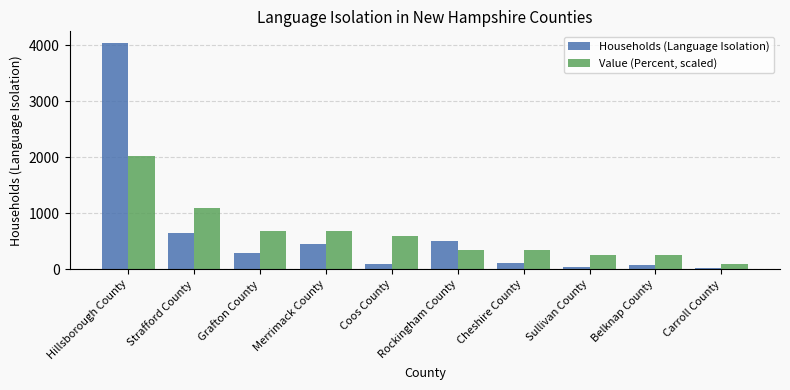

At which label is Households (Language Isolation) closest to 2033?

Strafford County